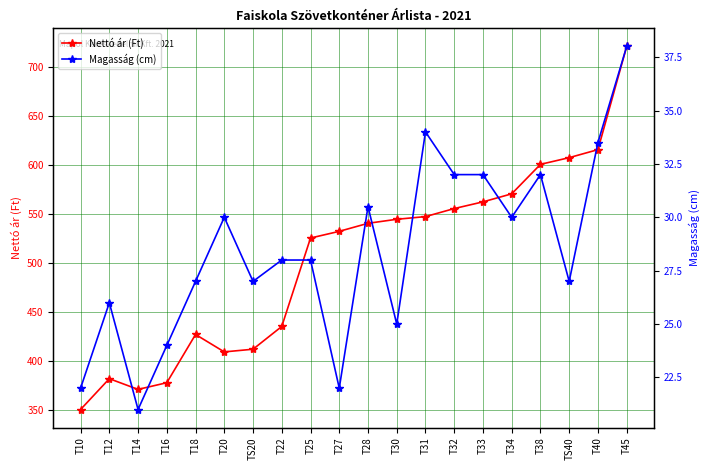

True or false: Magasság (cm) has more than 0 points higher than both neighbors.

True